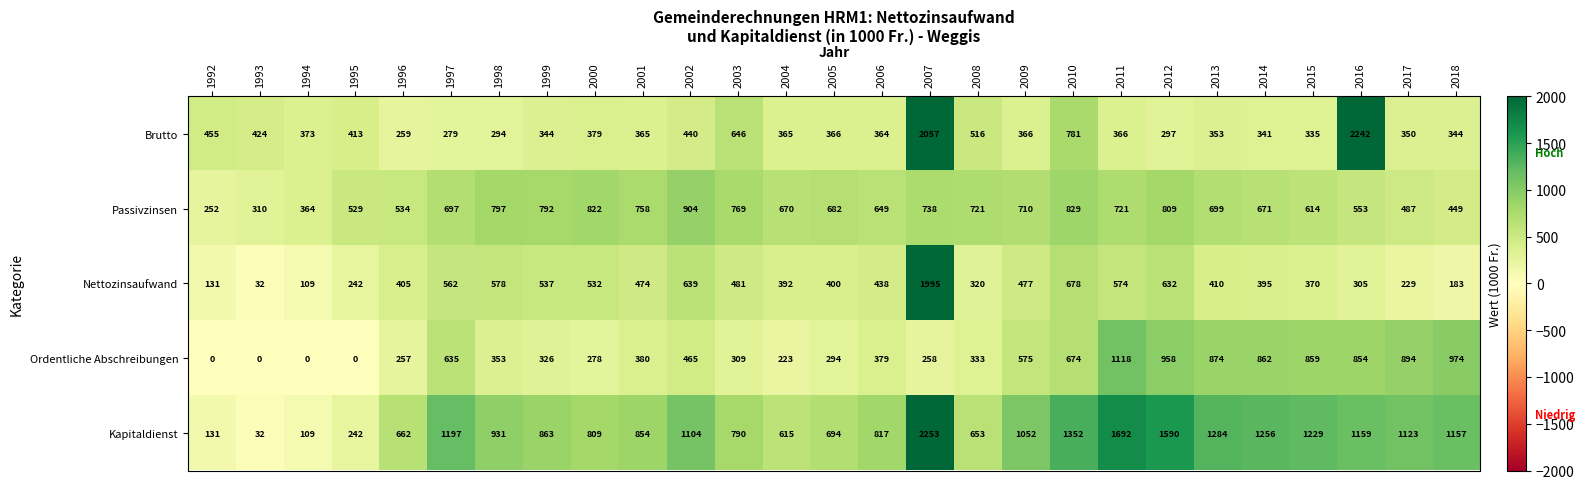

Is it true that Brutto equals 781 at 2010?

True